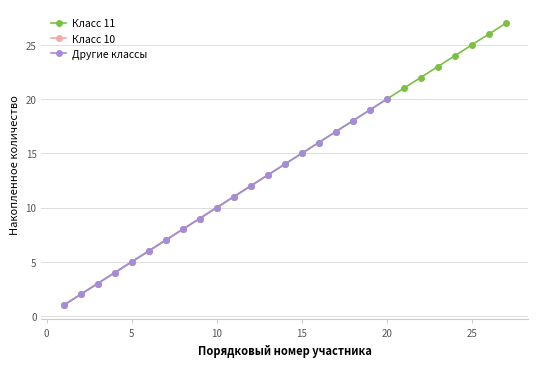

True or false: Класс 11 has more than 1 points higher than both neighbors.

False